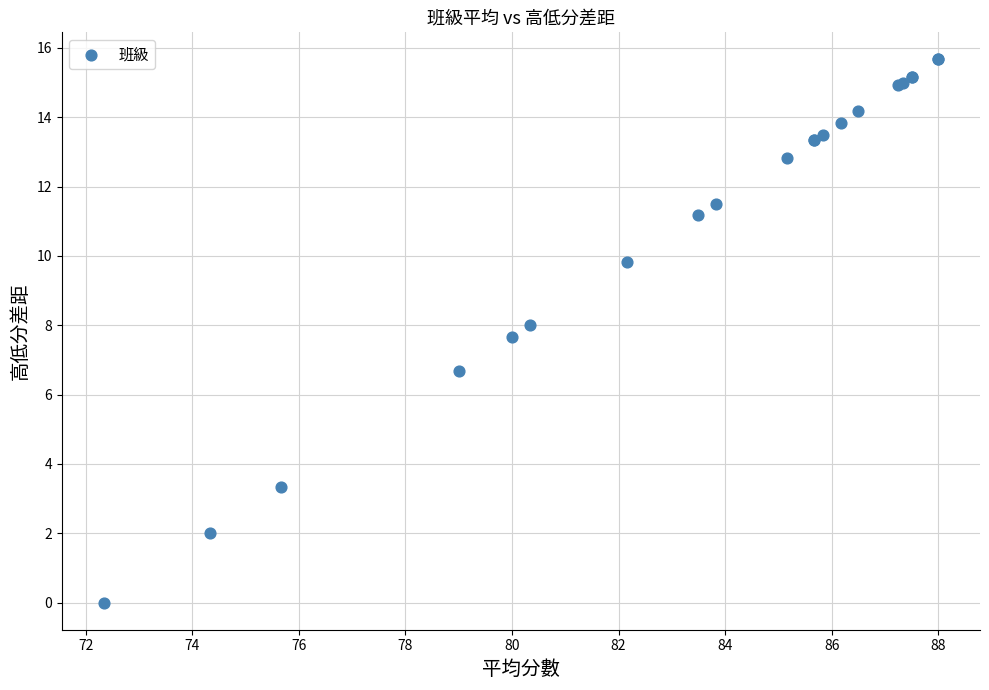

What Y value in the scatter plot is closest to 7?

6.7